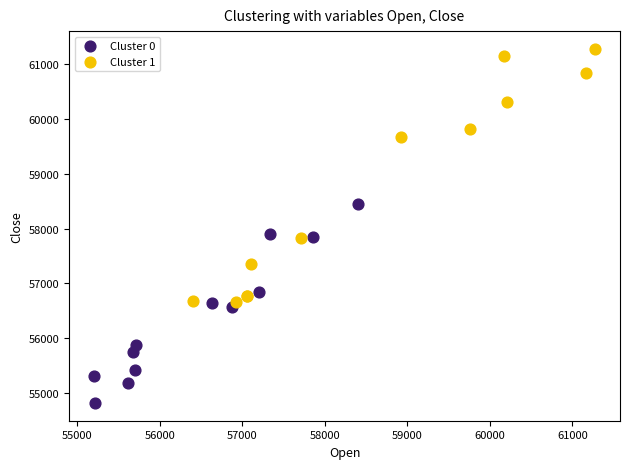

Which series contains the highest Y value?

Cluster 1